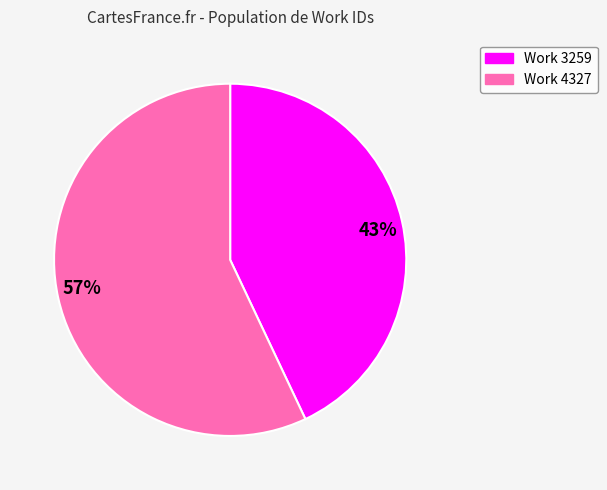

Which slice is the smallest?

43%